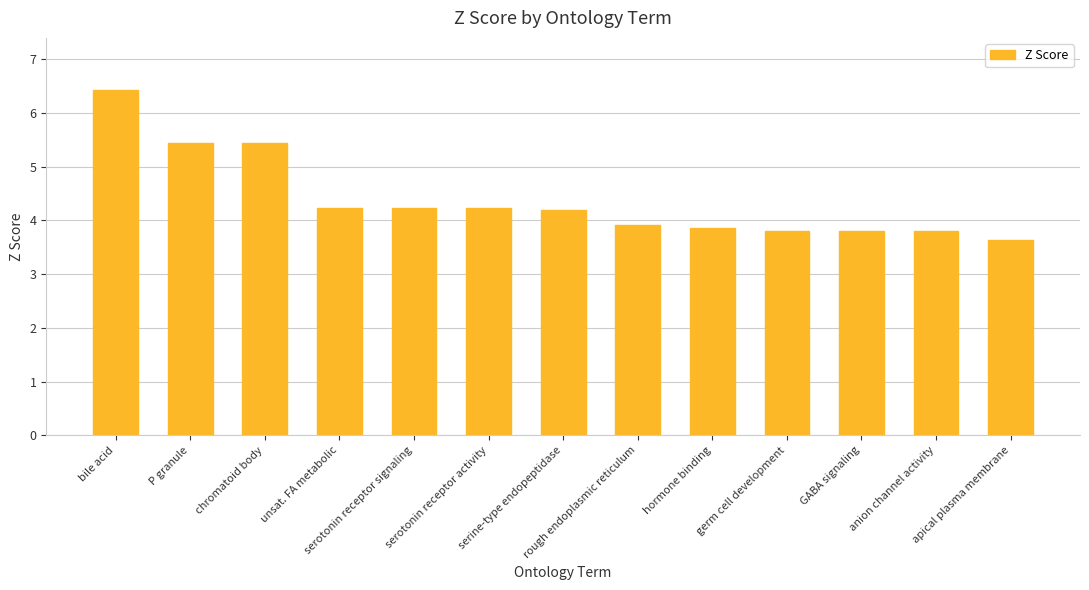

What is the difference between the second highest and second lowest values?

1.6